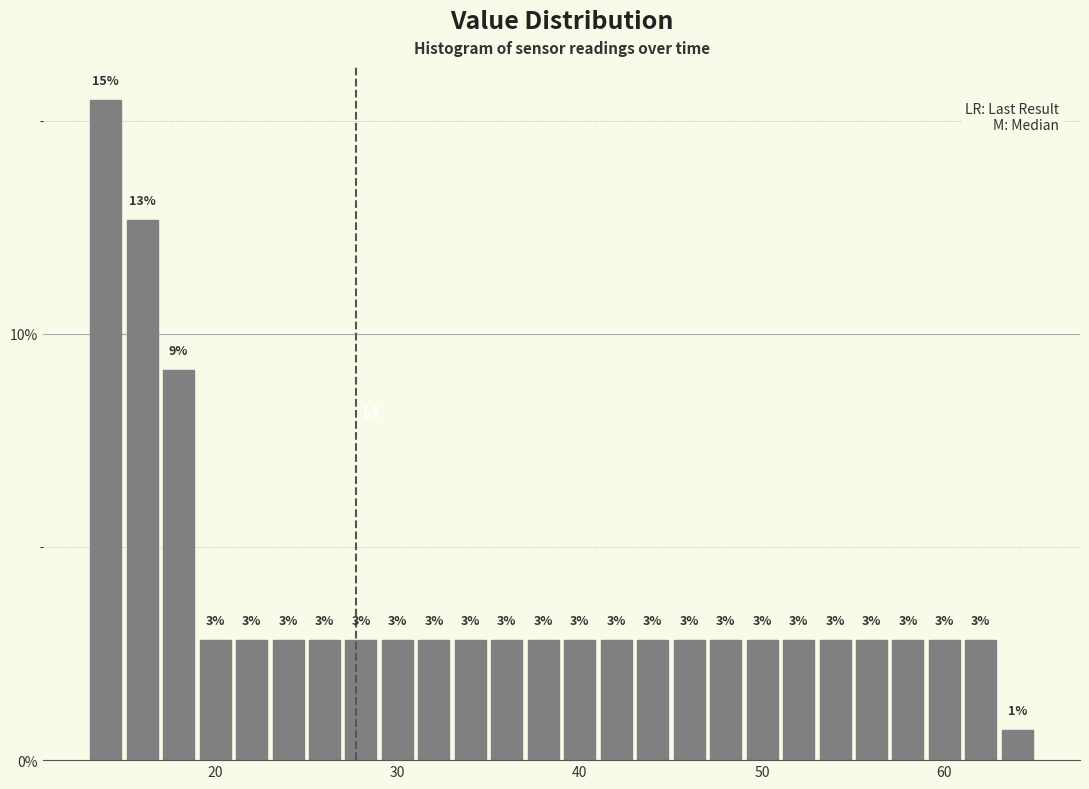

Read against the x-axis, roughly where is the centre of the tallest bar?

14